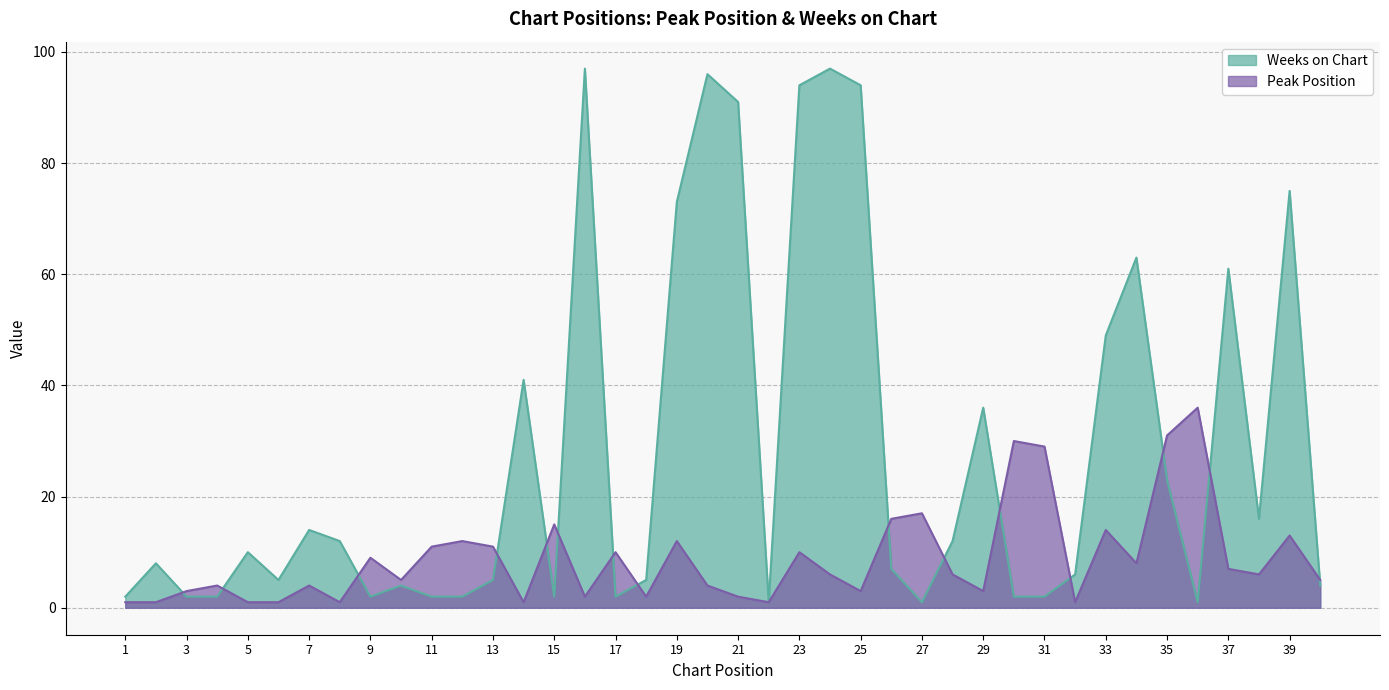

After their last crossing, which series has the higher values: Weeks on Chart or Peak Position?

Peak Position